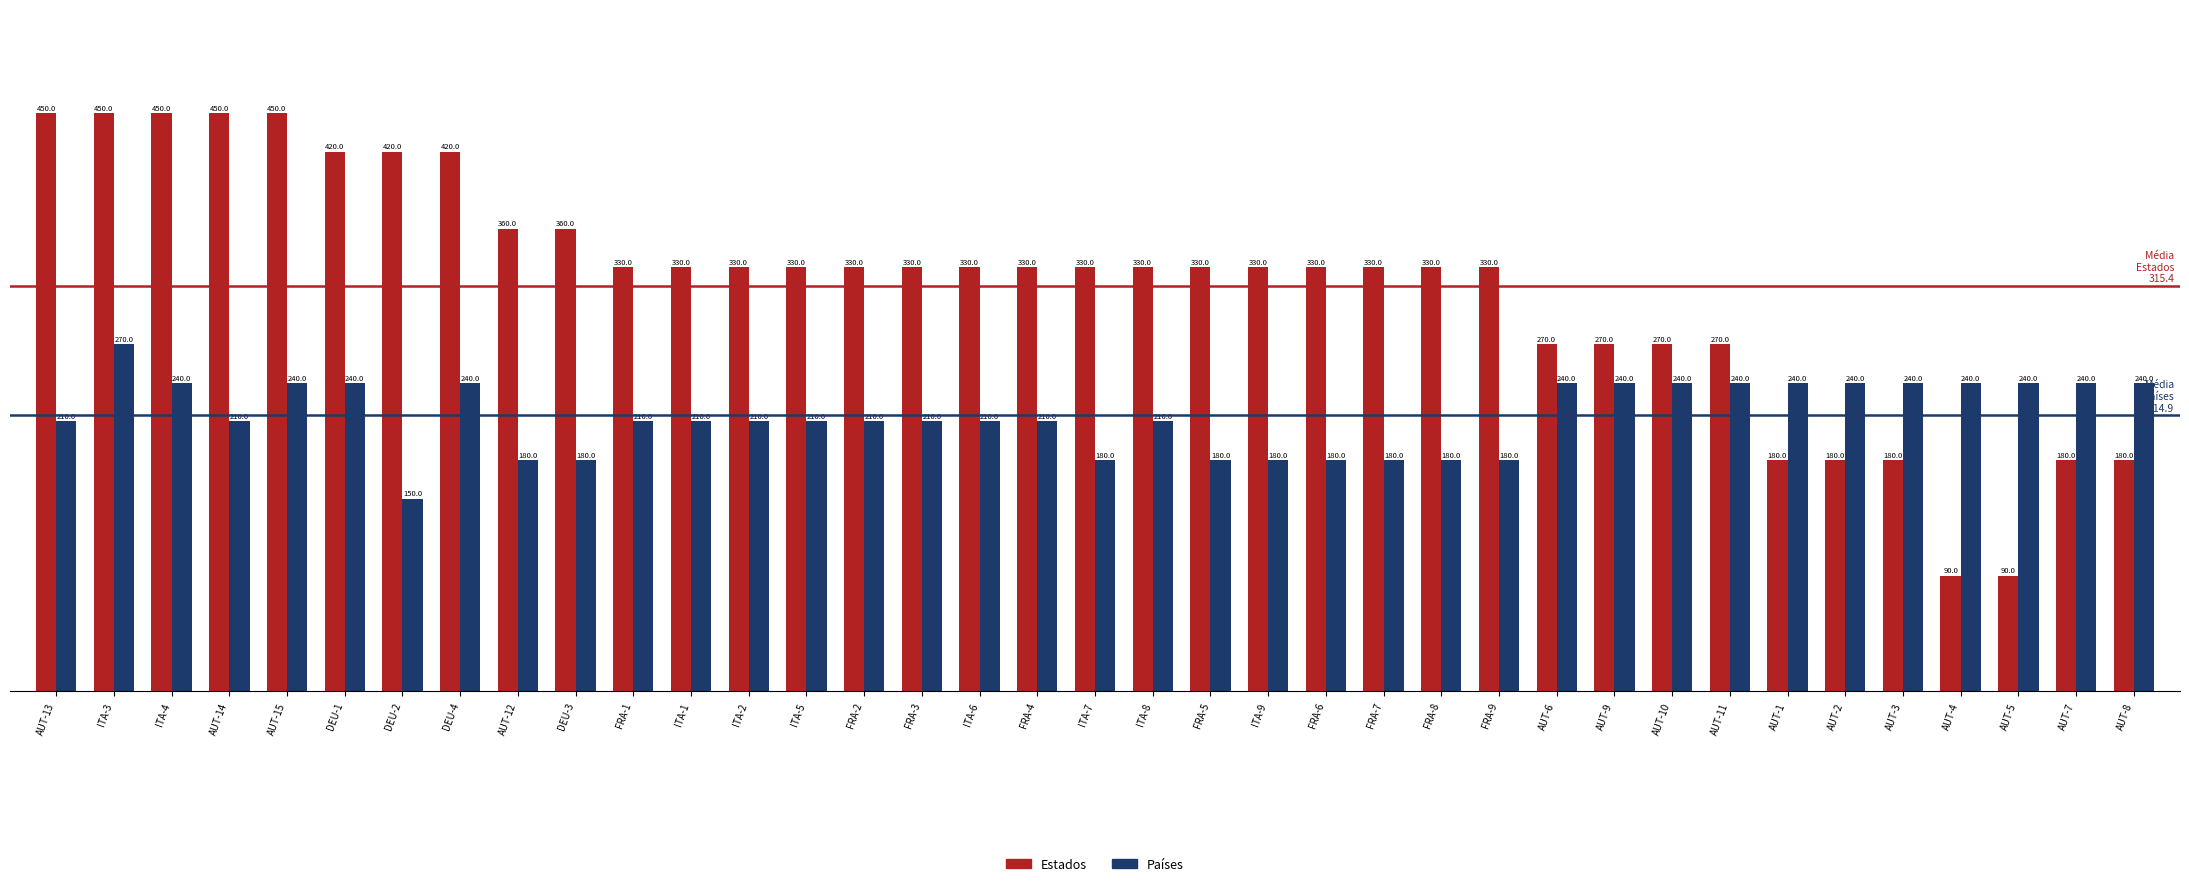

Is it true that Países equals 149 at AUT-9?

False